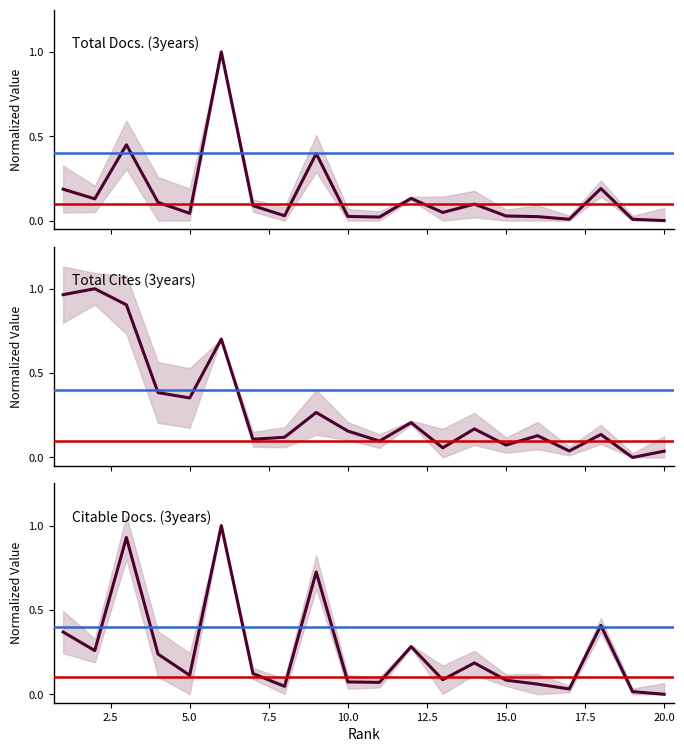

After their last crossing, which series has the higher values: Citable Docs. (3years) or Total Cites (3years)?

Total Cites (3years)